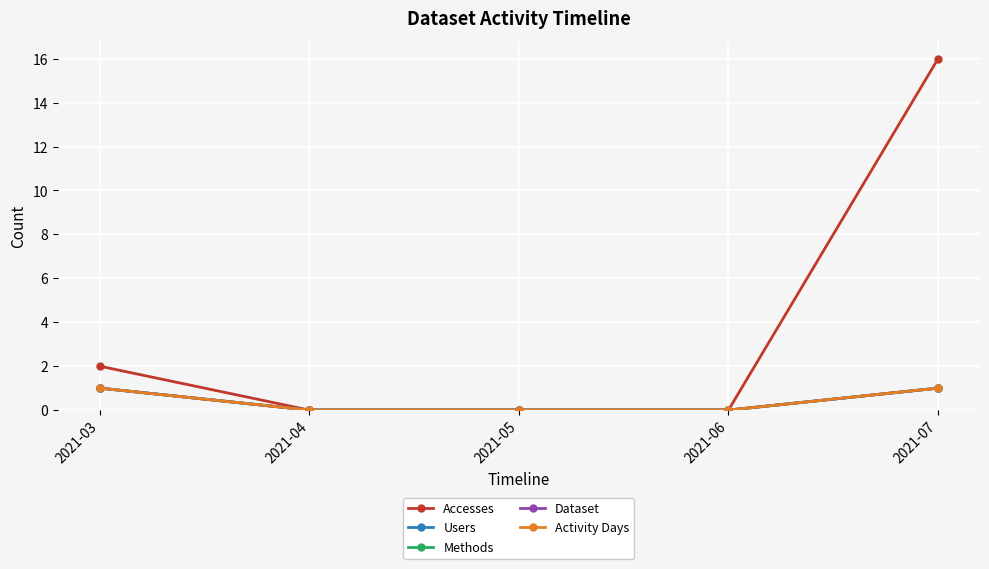

True or false: Users has more than 1 interior local peaks.

False